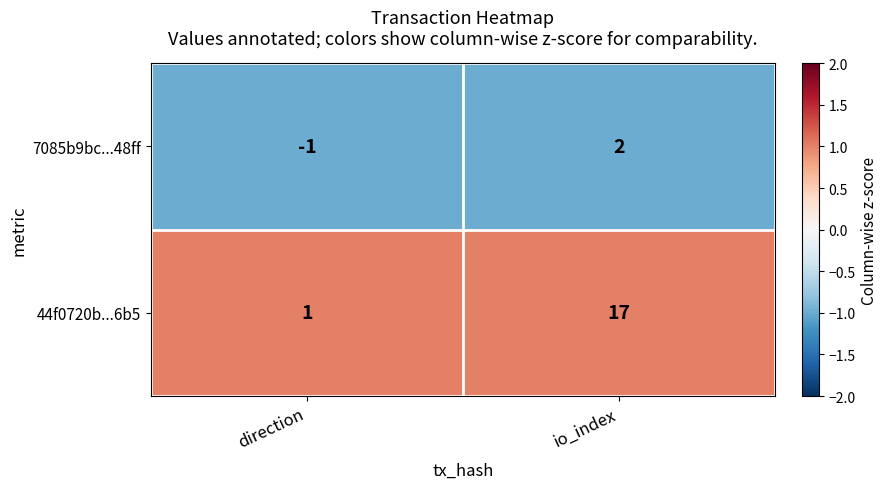

Which series has the widest spread of values?

44f0720b...6b5